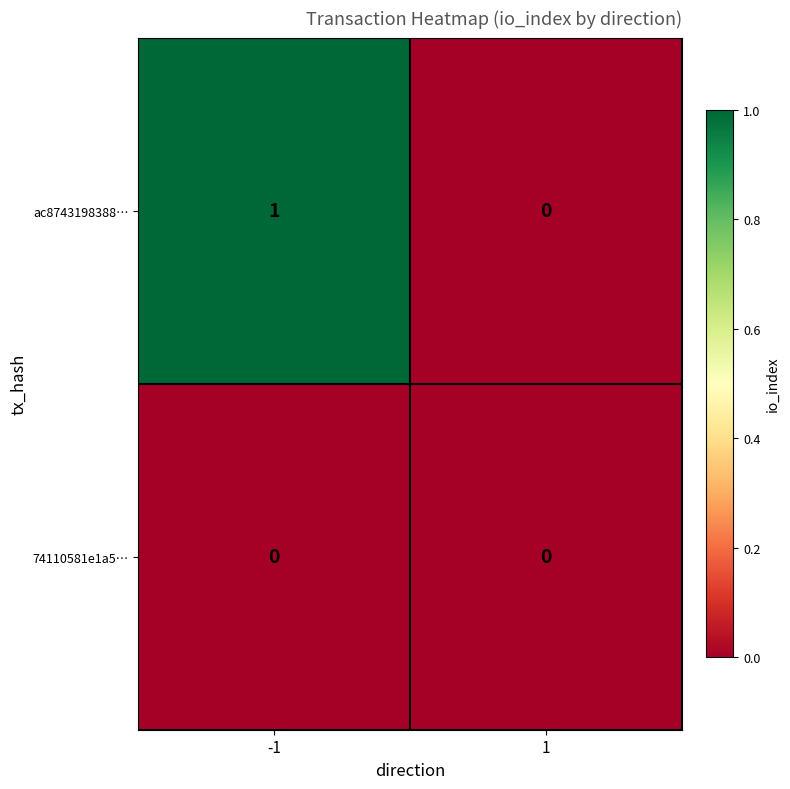

List the series in order of their overall mean, highest first.

ac8743198388…, 74110581e1a5…